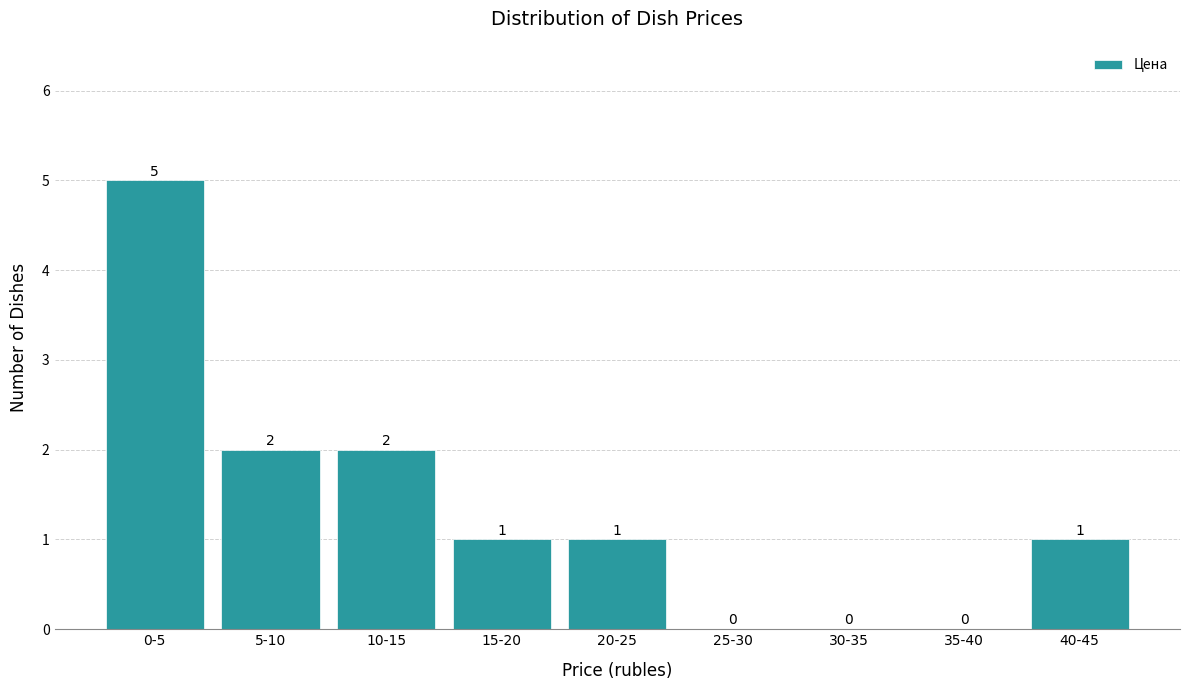

Reading left to right, list all the values displayed in this chart.

0-5=5	5-10=2	10-15=2	15-20=1	20-25=1	25-30=0	30-35=0	35-40=0	40-45=1